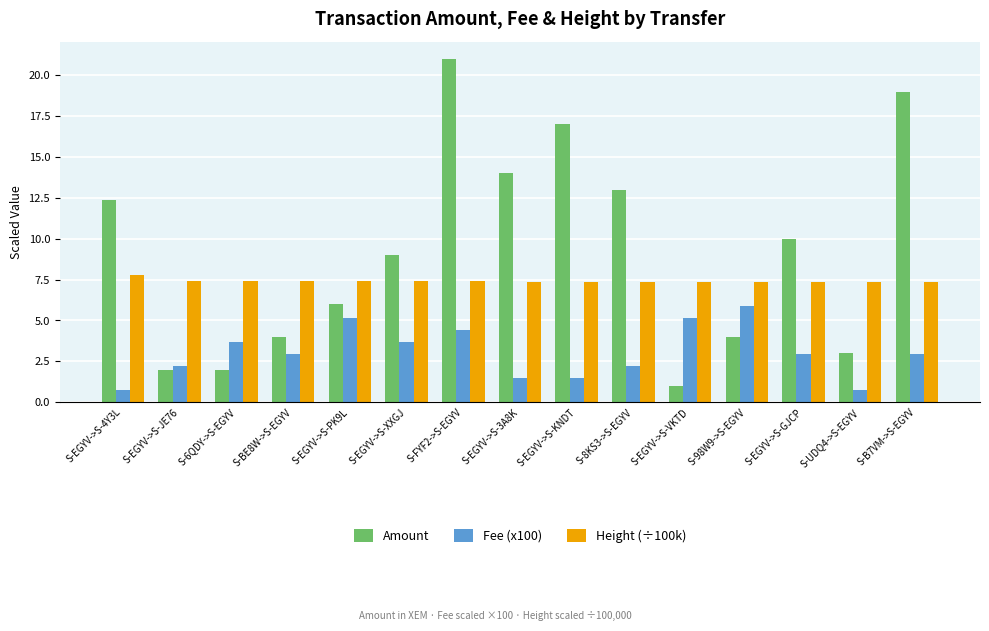

Between S-EGYV->S-VKTD and S-EGYV->S-GJCP, which series saw the biggest shift?

Amount